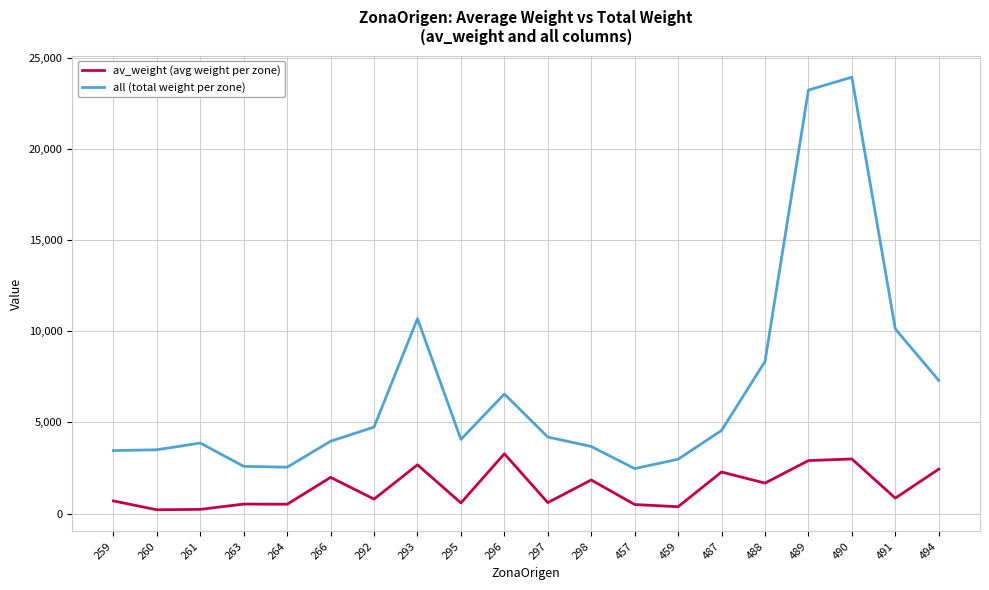

What is the total value across all series at 494?

9737.6